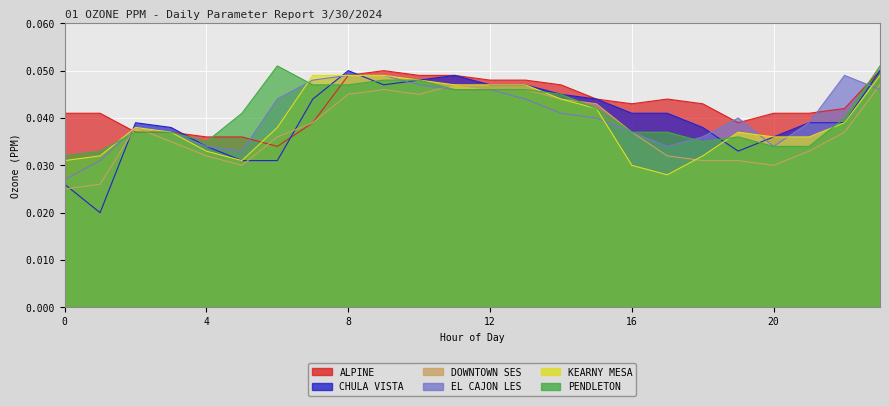

Reading left to right, transcribe all the data shown in this chart.

ALPINE: 0=0.0	1=0.0	2=0.0	3=0.0	4=0.0	5=0.0	6=0.0	7=0.0	8=0.0	9=0.1	10=0.0	11=0.0	12=0.0	13=0.0	14=0.0	15=0.0	16=0.0	17=0.0	18=0.0	19=0.0	20=0.0	21=0.0	22=0.0	23=0.1
CHULA VISTA: 0=0.0	1=0.0	2=0.0	3=0.0	4=0.0	5=0.0	6=0.0	7=0.0	8=0.1	9=0.0	10=0.0	11=0.0	12=0.0	13=0.0	14=0.0	15=0.0	16=0.0	17=0.0	18=0.0	19=0.0	20=0.0	21=0.0	22=0.0	23=0.1
DOWNTOWN SES: 0=0.0	1=0.0	2=0.0	3=0.0	4=0.0	5=0.0	6=0.0	7=0.0	8=0.0	9=0.0	10=0.0	11=0.0	12=0.0	13=0.0	14=0.0	15=0.0	16=0.0	17=0.0	18=0.0	19=0.0	20=0.0	21=0.0	22=0.0	23=0.0
EL CAJON LES: 0=0.0	1=0.0	2=0.0	3=0.0	4=0.0	5=0.0	6=0.0	7=0.0	8=0.0	9=0.0	10=0.0	11=0.0	12=0.0	13=0.0	14=0.0	15=0.0	16=0.0	17=0.0	18=0.0	19=0.0	20=0.0	21=0.0	22=0.0	23=0.0
KEARNY MESA: 0=0.0	1=0.0	2=0.0	3=0.0	4=0.0	5=0.0	6=0.0	7=0.0	8=0.0	9=0.0	10=0.0	11=0.0	12=0.0	13=0.0	14=0.0	15=0.0	16=0.0	17=0.0	18=0.0	19=0.0	20=0.0	21=0.0	22=0.0	23=0.0
PENDLETON: 0=0.0	1=0.0	2=0.0	3=0.0	4=0.0	5=0.0	6=0.1	7=0.0	8=0.0	9=0.0	10=0.0	11=0.0	12=0.0	13=0.0	14=0.0	15=0.0	16=0.0	17=0.0	18=0.0	19=0.0	20=0.0	21=0.0	22=0.0	23=0.1